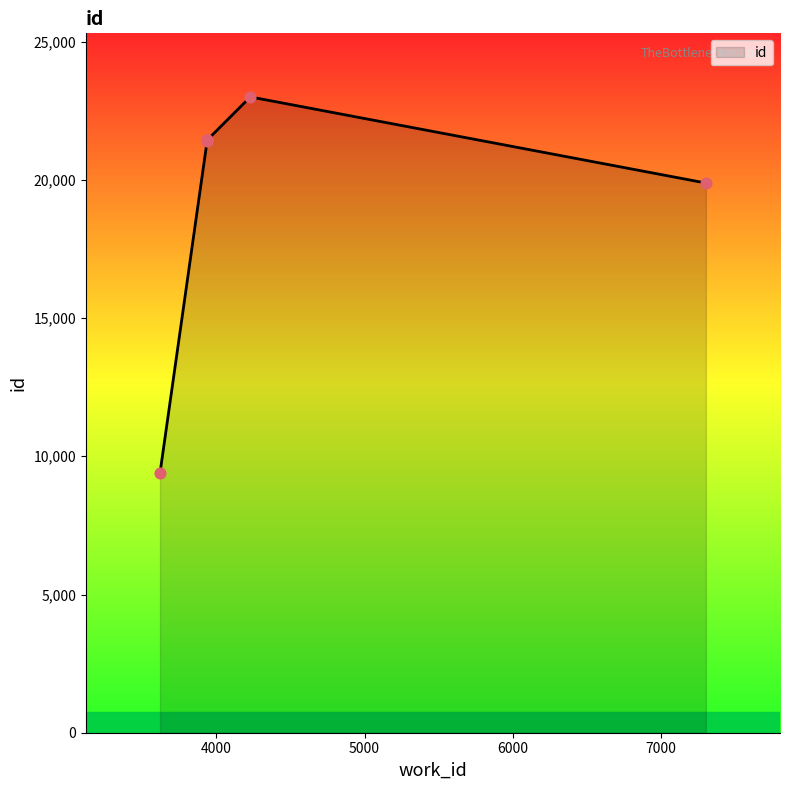

What is the ratio of the value at 4229 to the value at 3938?

1.1